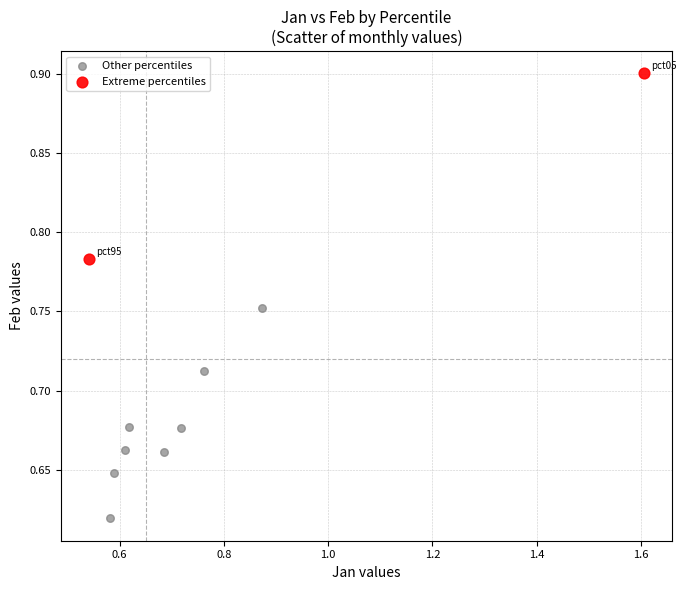

Which series contains the lowest Y value?

Other percentiles